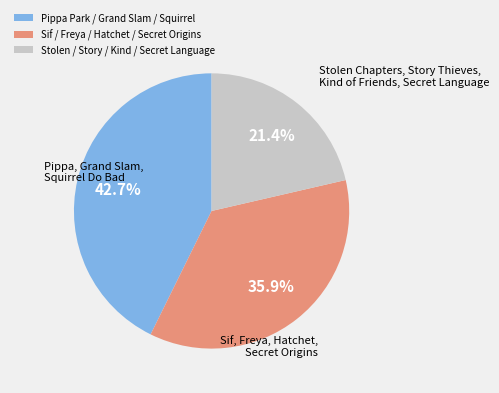

To the nearest percent, what is the difference between the largest and smallest slice percentages?

21%